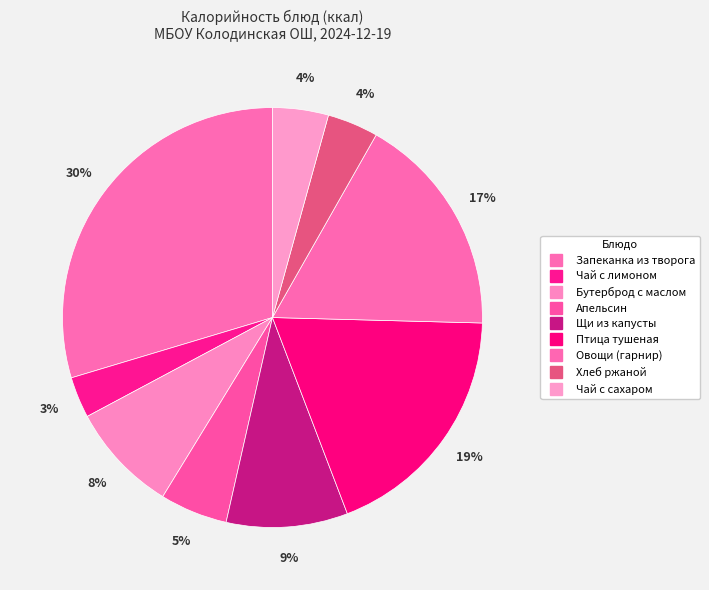

Count the number of slices in the pie.

9